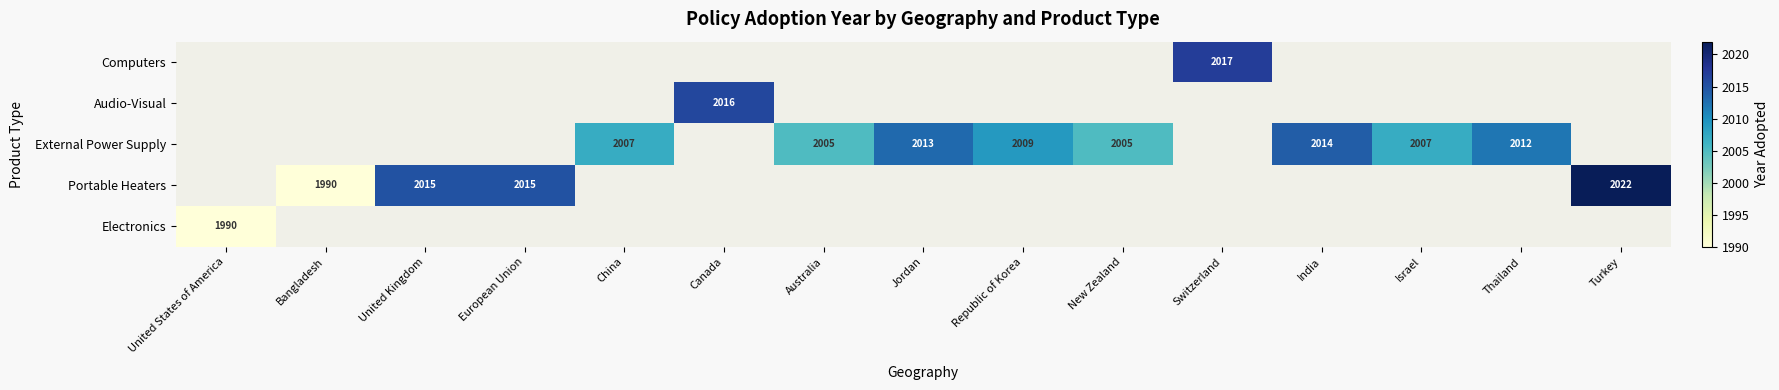

The value of External Power Supply at New Zealand is 2005. True or false?

True